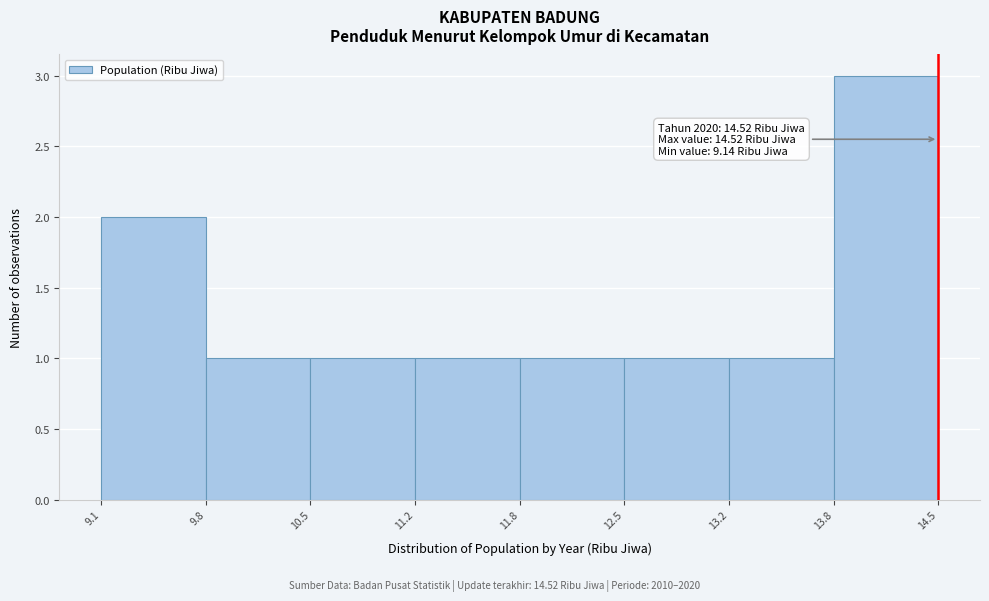

Which range on the x-axis has the tallest bar?

13.8 to 14.5